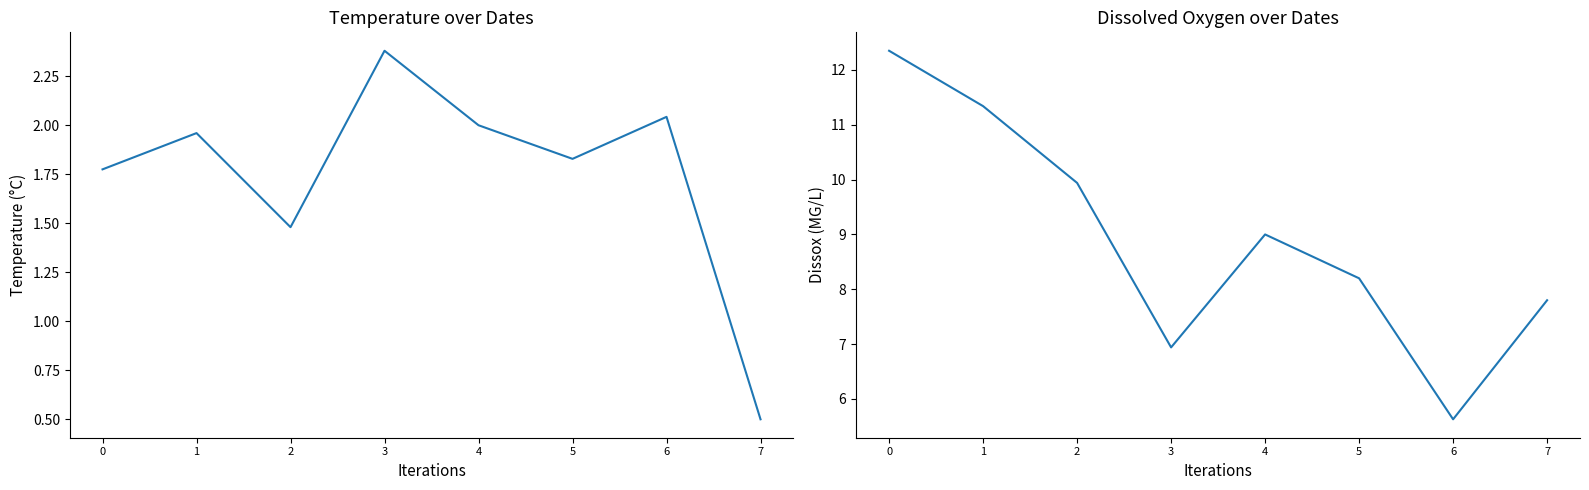

Reading left to right, transcribe all the data shown in this chart.

Temperature: 0=1.8	1=2.0	2=1.5	3=2.4	4=2.0	5=1.8	6=2.0	7=0.5
Dissox: 0=12.3	1=11.3	2=9.9	3=6.9	4=9.0	5=8.2	6=5.6	7=7.8